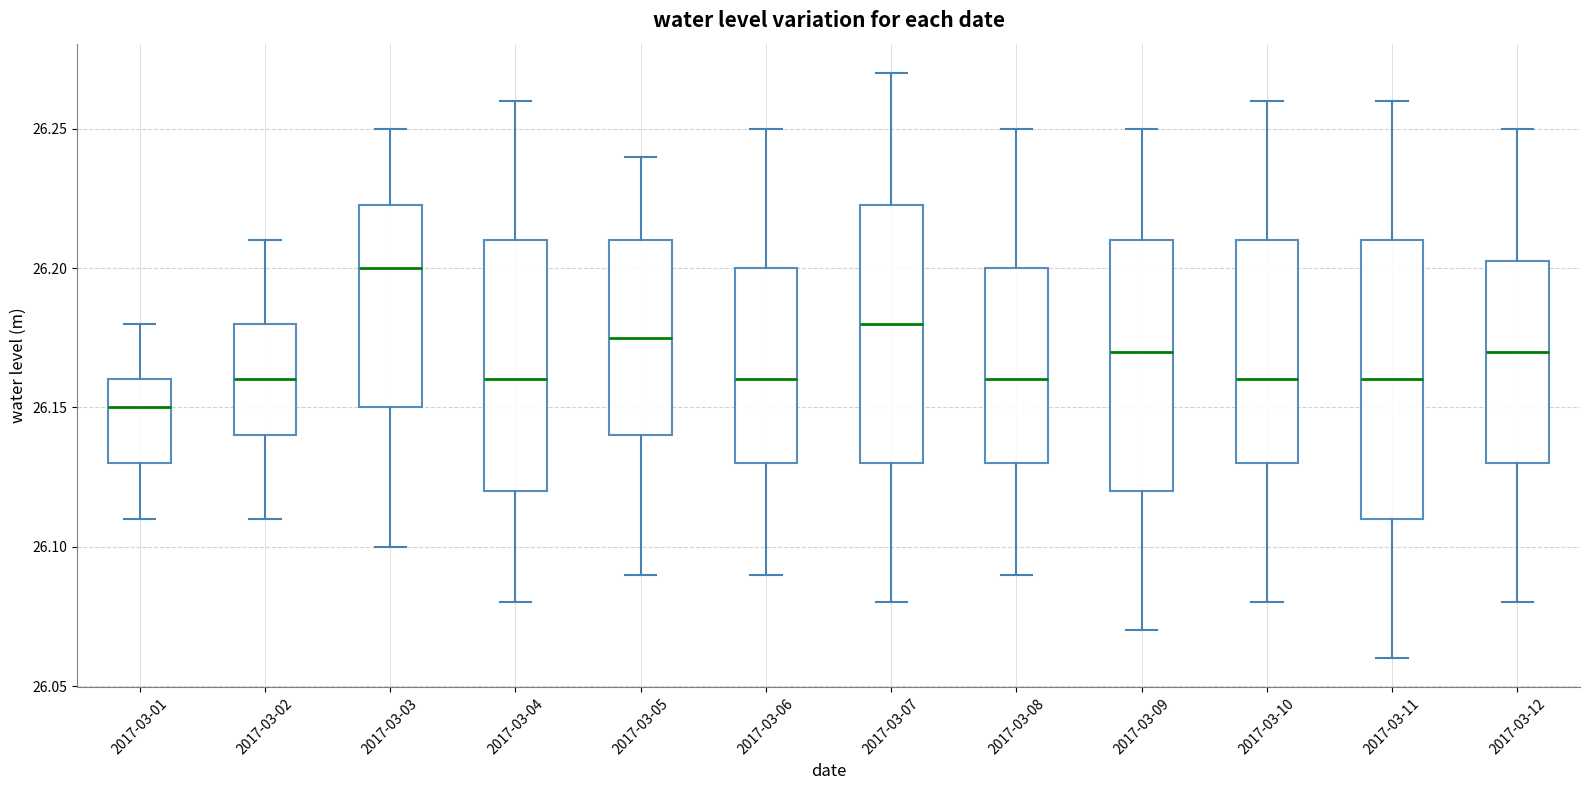

Reading left to right, transcribe this box plot: for each box, give where its median line is, the range the box spans, and where its two whiskers end, as read against the y-axis. The values are not printed on the chart, so give them approximately, as read against the axis.

2017-03-01: median 26.150, box 26.130 to 26.160, whiskers 26.110 to 26.180
2017-03-02: median 26.160, box 26.140 to 26.180, whiskers 26.110 to 26.210
2017-03-03: median 26.200, box 26.150 to 26.225, whiskers 26.100 to 26.250
2017-03-04: median 26.160, box 26.120 to 26.210, whiskers 26.080 to 26.260
2017-03-05: median 26.175, box 26.140 to 26.210, whiskers 26.090 to 26.240
2017-03-06: median 26.160, box 26.130 to 26.200, whiskers 26.090 to 26.250
2017-03-07: median 26.180, box 26.130 to 26.225, whiskers 26.080 to 26.270
2017-03-08: median 26.160, box 26.130 to 26.200, whiskers 26.090 to 26.250
2017-03-09: median 26.170, box 26.120 to 26.210, whiskers 26.070 to 26.250
2017-03-10: median 26.160, box 26.130 to 26.210, whiskers 26.080 to 26.260
2017-03-11: median 26.160, box 26.110 to 26.210, whiskers 26.060 to 26.260
2017-03-12: median 26.170, box 26.130 to 26.205, whiskers 26.080 to 26.250